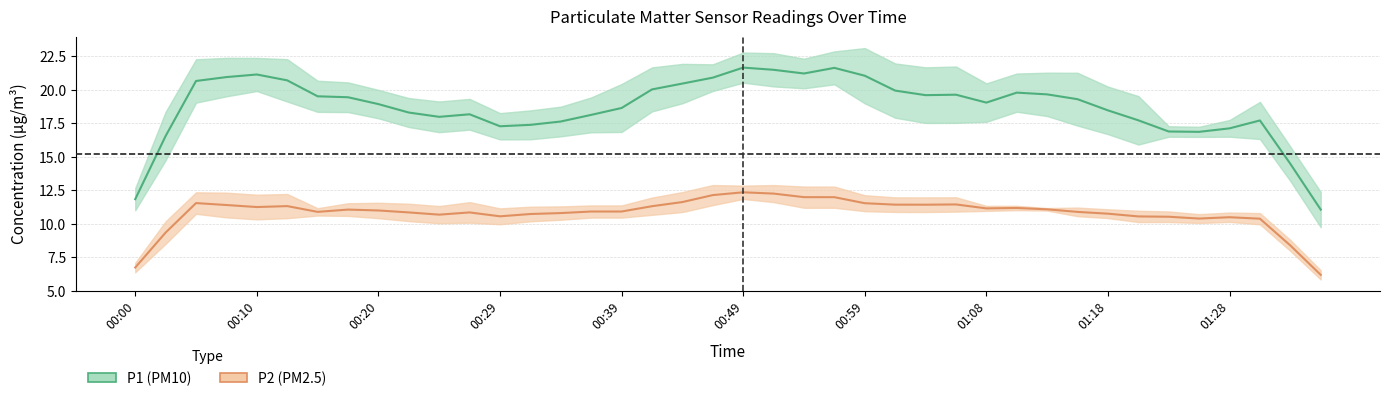

How many data points in P2 (PM2.5) are above 11?

20